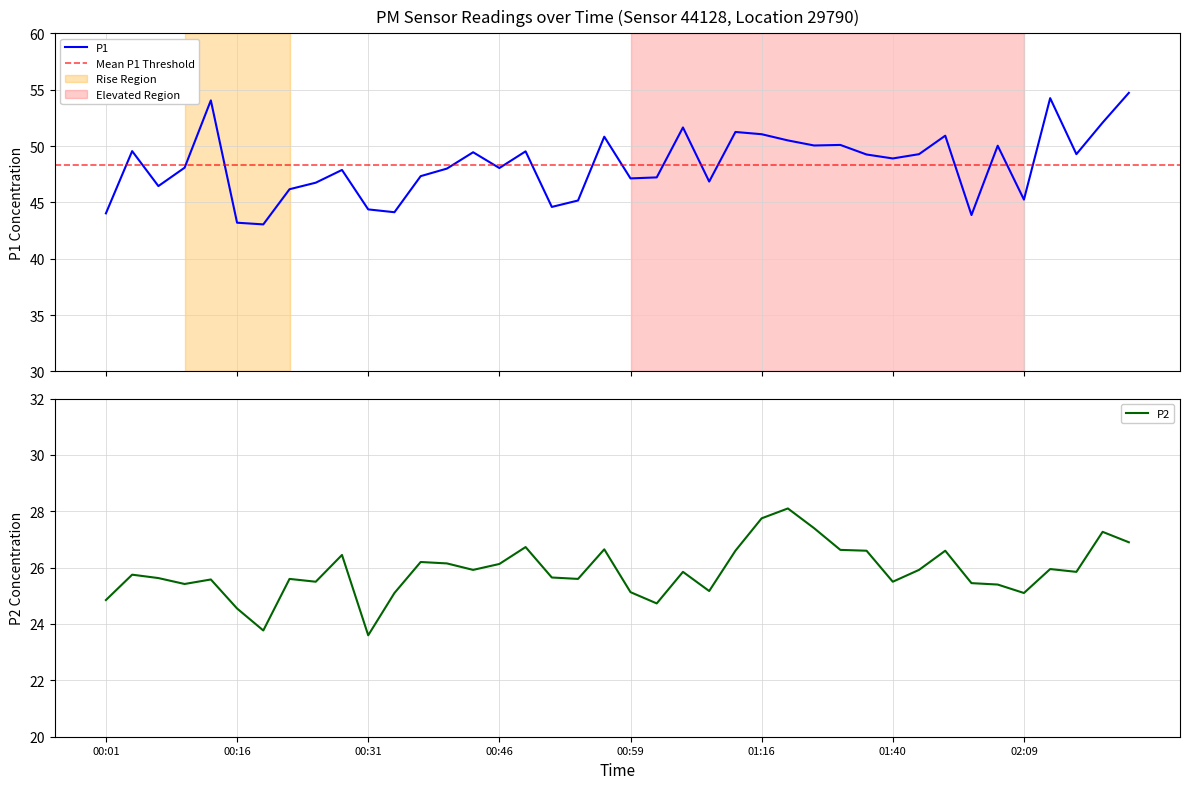

Reading left to right, list all the values displayed in this chart.

P1: 44.0	49.5	46.5	48.1	54.0	43.2	43.0	46.2	46.8	47.9	44.4	44.1	47.3	48.0	49.5	48.0	49.5	44.6	45.2	50.8	47.1	47.2	51.6	46.9	51.2	51.0	50.5	50.0	50.1	49.2	48.9	49.3	50.9	43.9	50.0	45.2	54.2	49.3	52.1	54.7
P2: 24.9	25.8	25.6	25.4	25.6	24.6	23.8	25.6	25.5	26.4	23.6	25.1	26.2	26.1	25.9	26.1	26.7	25.6	25.6	26.6	25.1	24.7	25.9	25.2	26.6	27.8	28.1	27.4	26.6	26.6	25.5	25.9	26.6	25.4	25.4	25.1	25.9	25.9	27.3	26.9